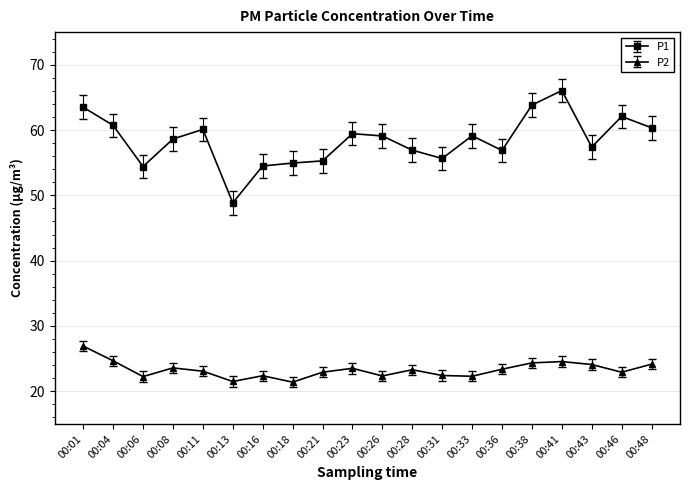

At 00:06, list the series in order from smallest to largest.

P2, P1